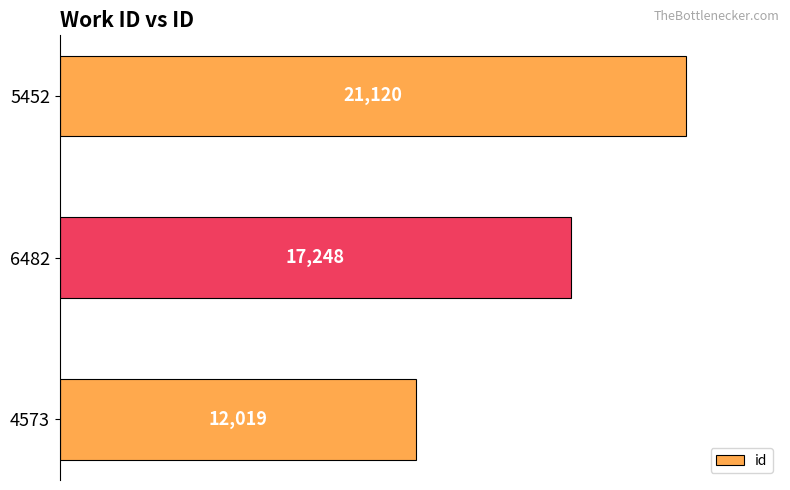

Are the bars horizontal?

Yes